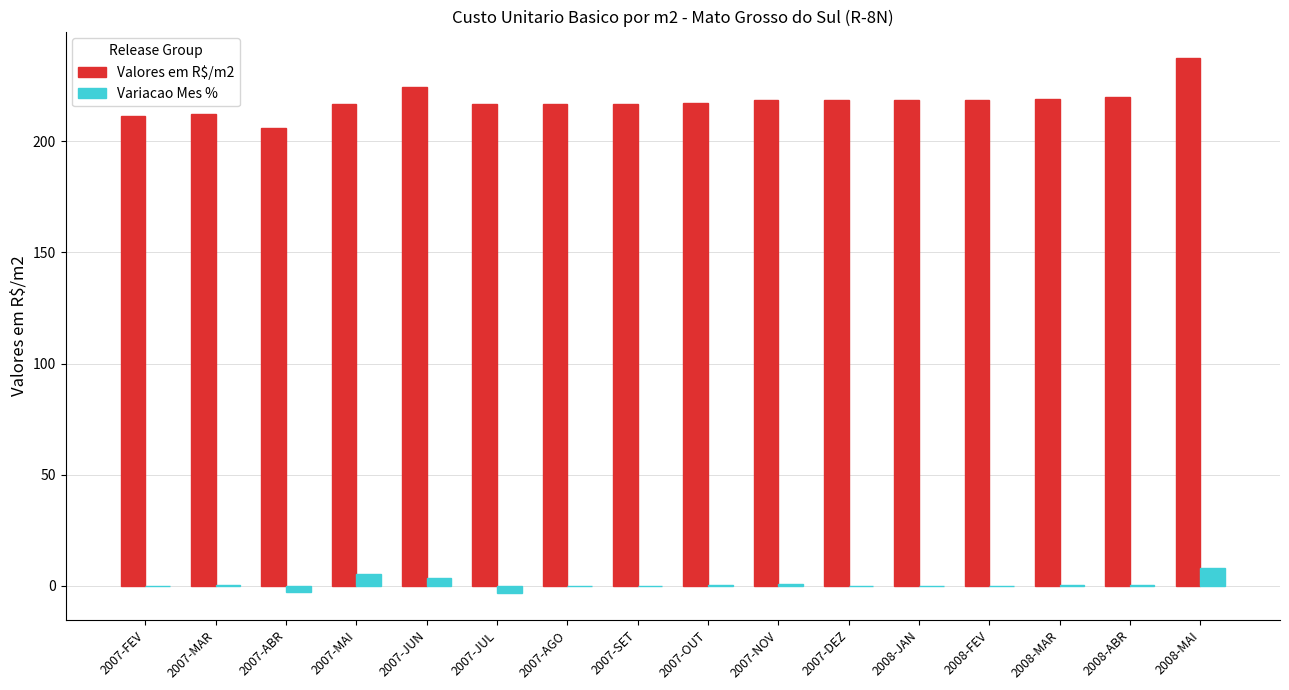

What is the maximum value shown in the chart?

237.3